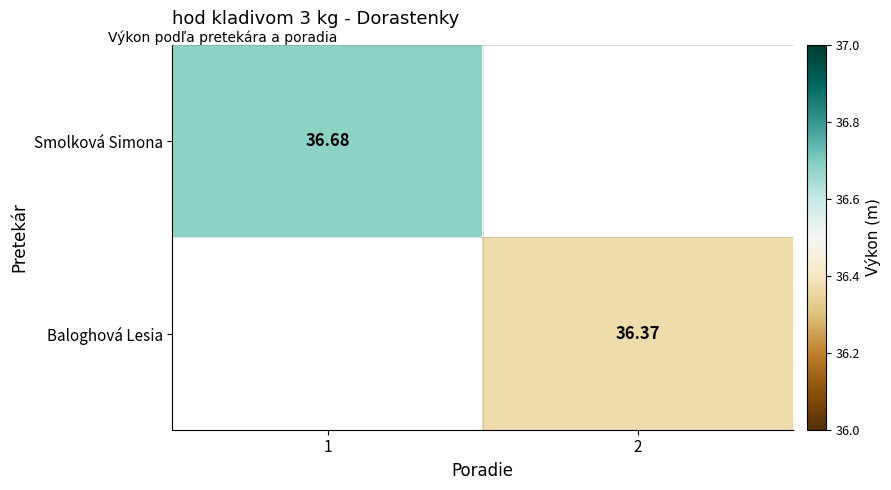

Between 2 and 1, which is larger?

1